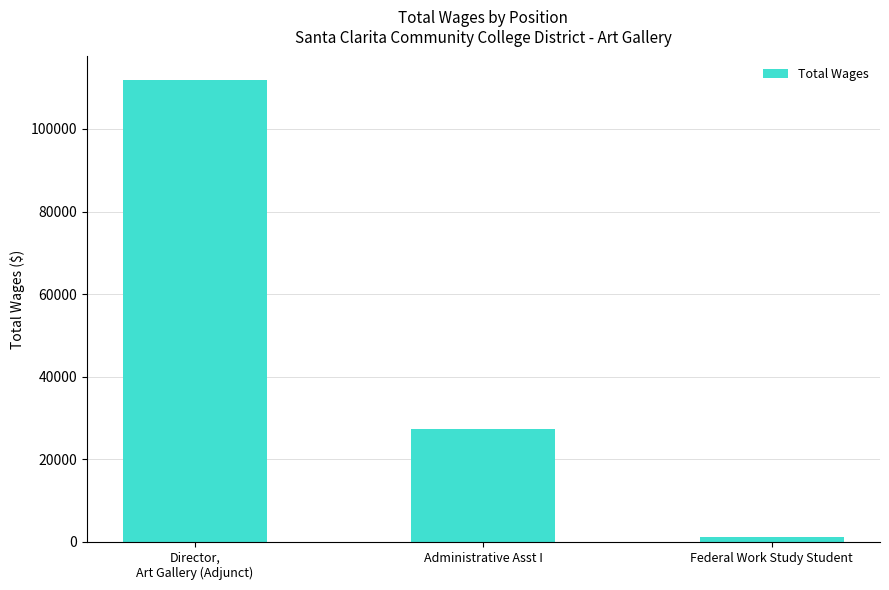

Reading left to right, transcribe all the data shown in this chart.

Director,
Art Gallery (Adjunct)=111952	Administrative Asst I=27389	Federal Work Study Student=1238